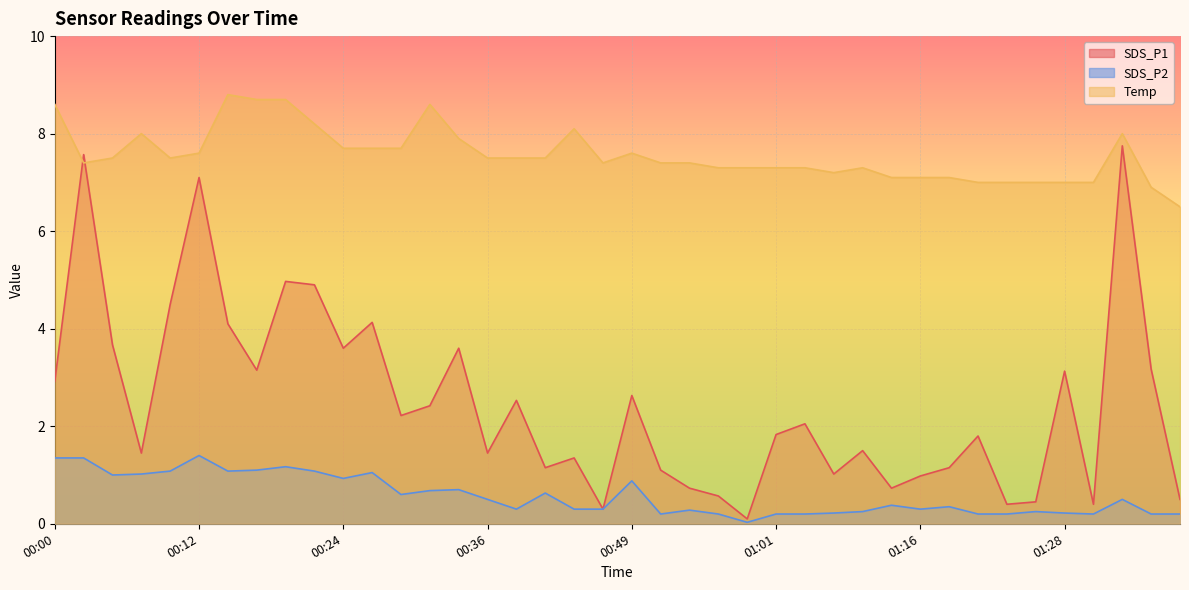

True or false: Temp and SDS_P2 intersect in this chart.

False